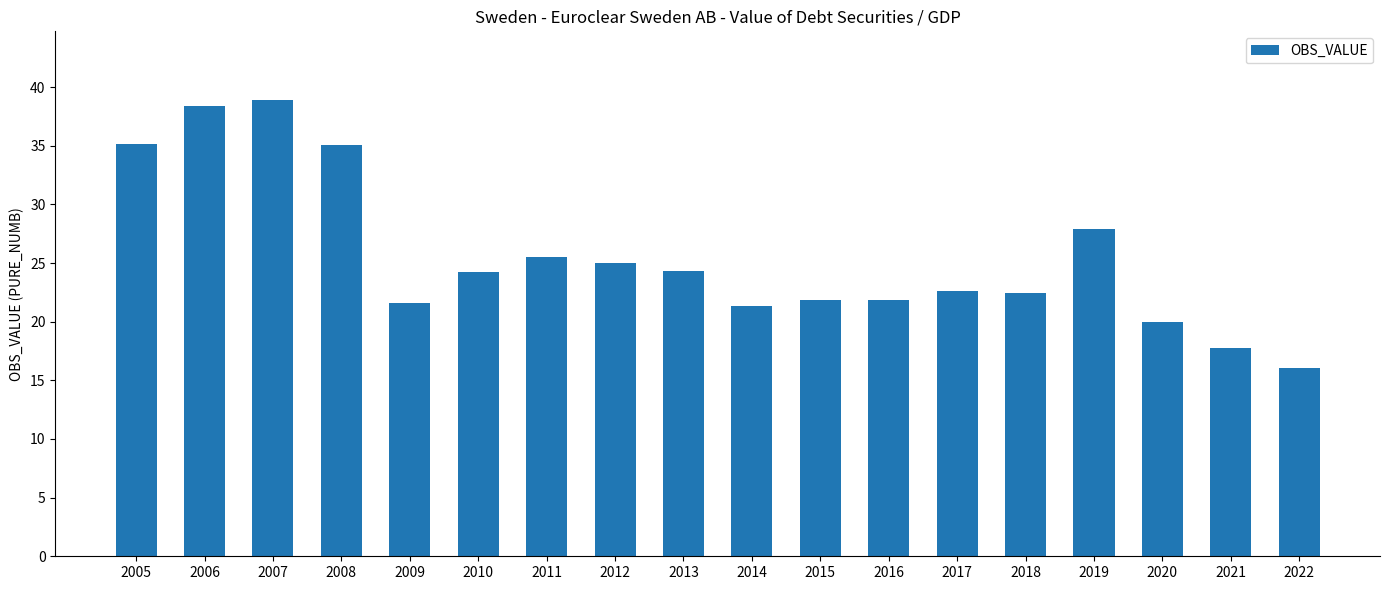

What is the greatest value displayed?

38.9